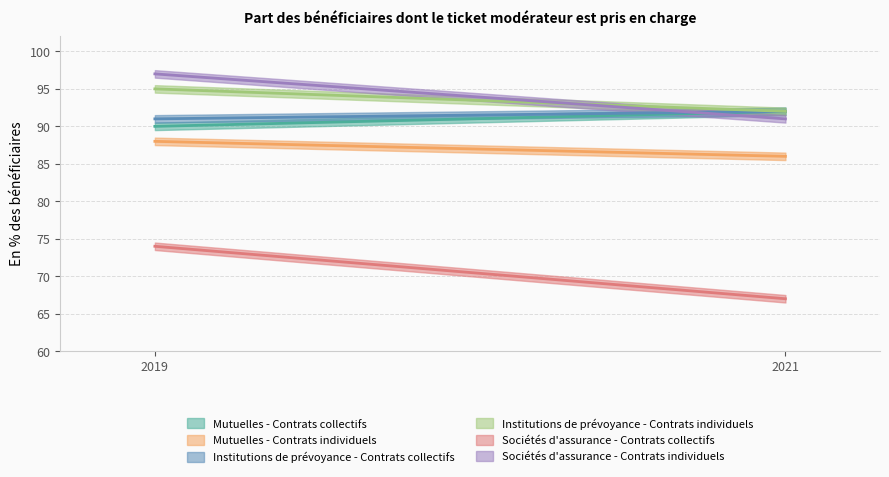

Count the Sociétés d'assurance - Contrats individuels values in the range 91 to 97.

2